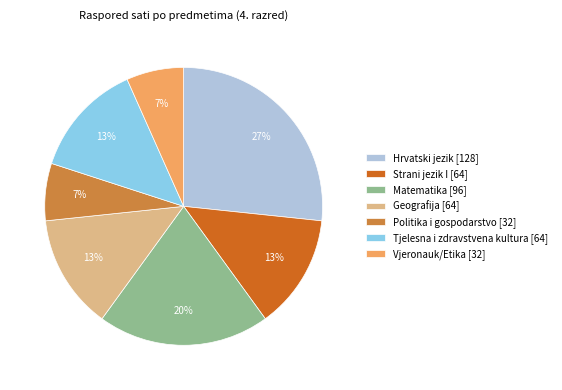

To the nearest percent, what percentage of the pie is Geografija [64]?

13%